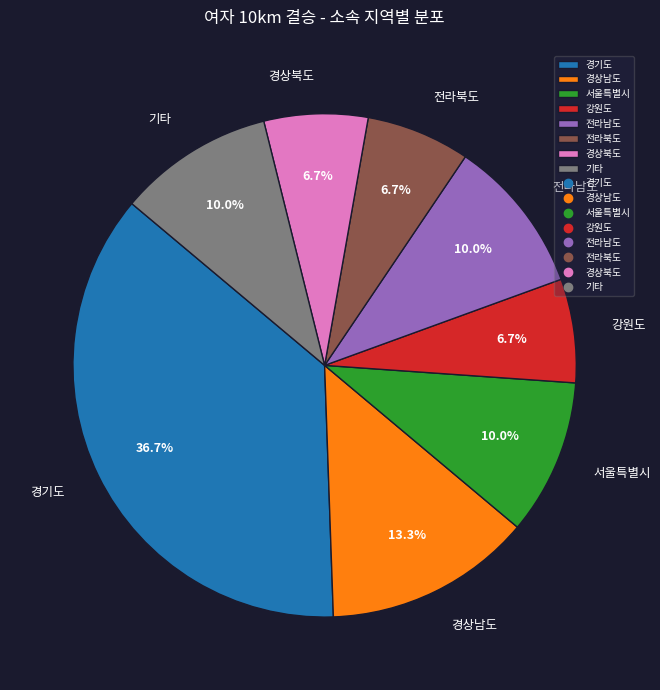

What portion of the pie excludes 강원도?

93.3%